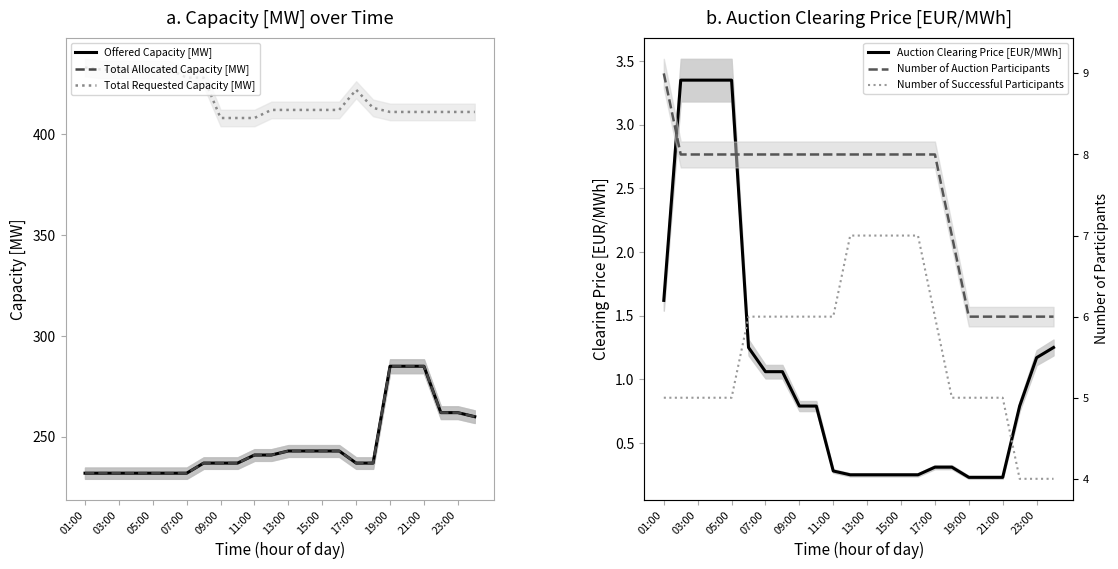

True or false: Offered Capacity [MW] and Total Requested Capacity [MW] cross at least once.

False